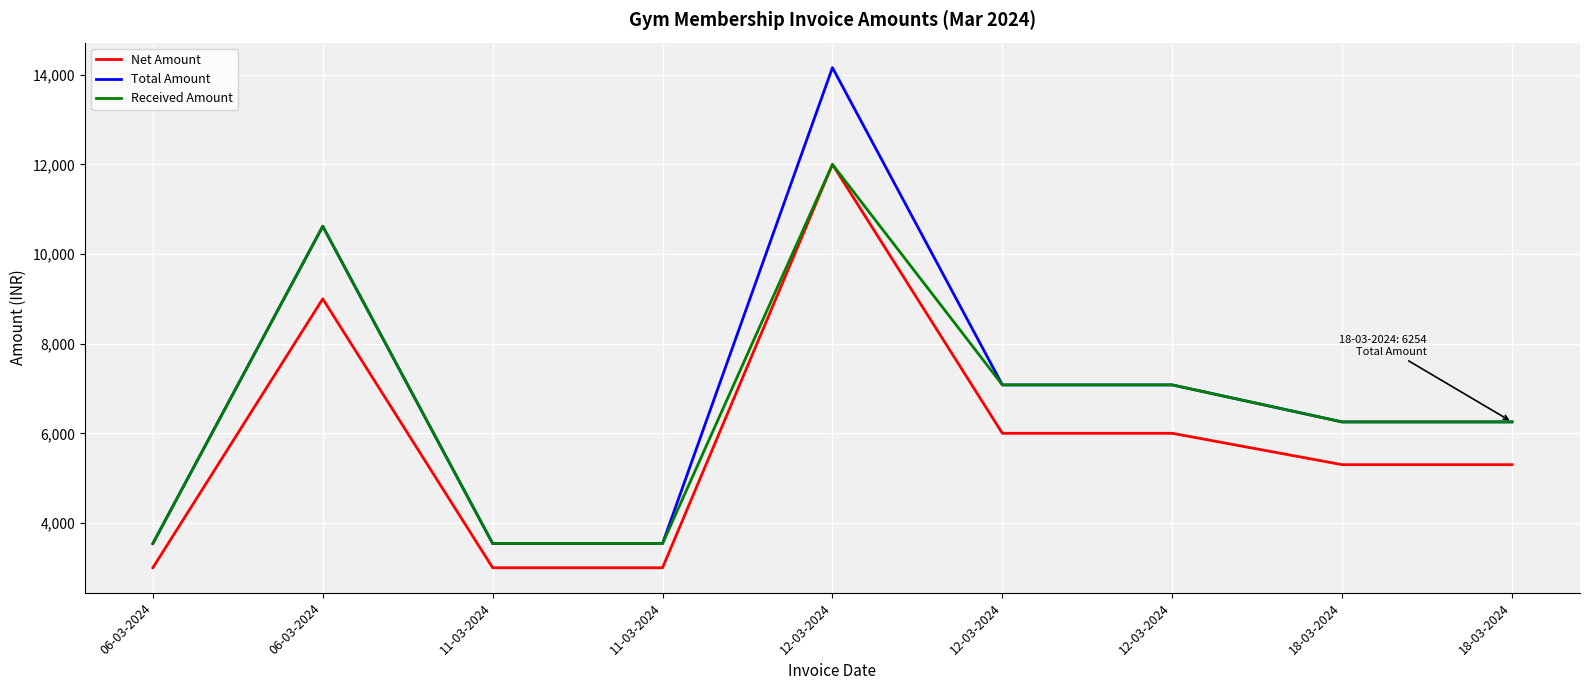

Is this an area chart (filled region under the line)?

No